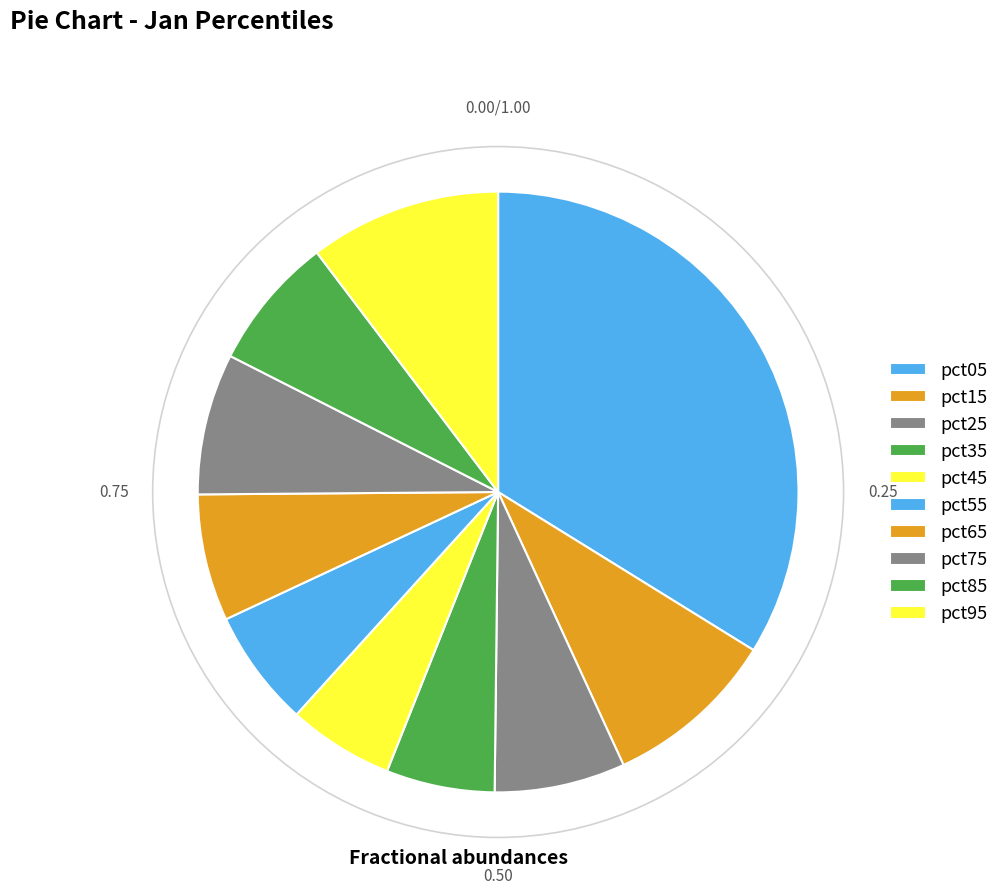

True or false: pct15 accounts for 1% of the total.

False